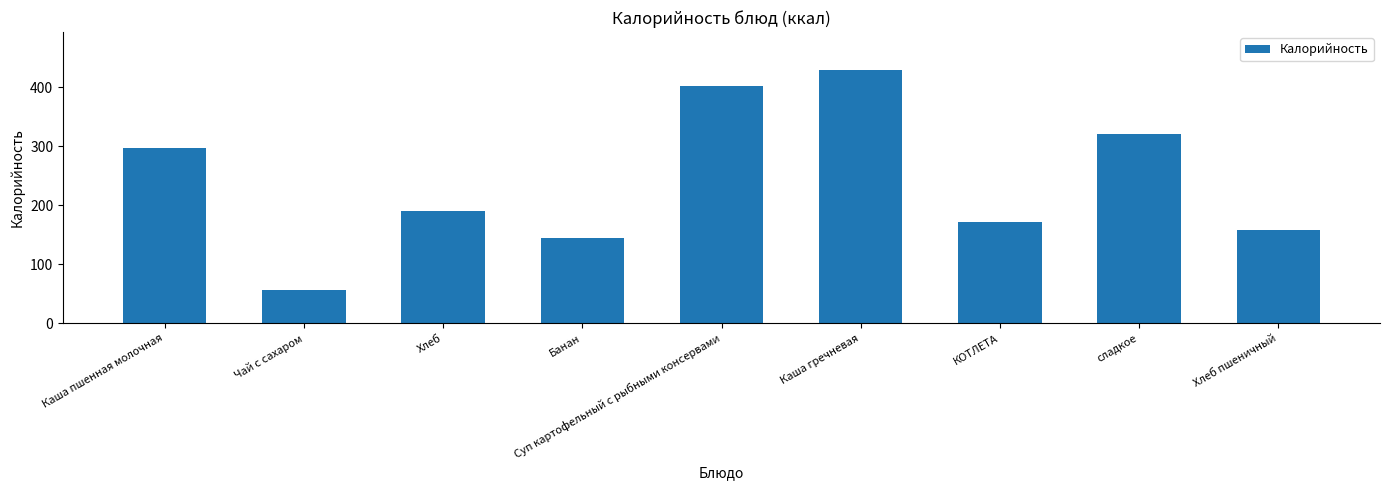

Approximately how many times larger is the value at Суп картофельный с рыбными консервами compared to Каша пшенная молочная?

1.4